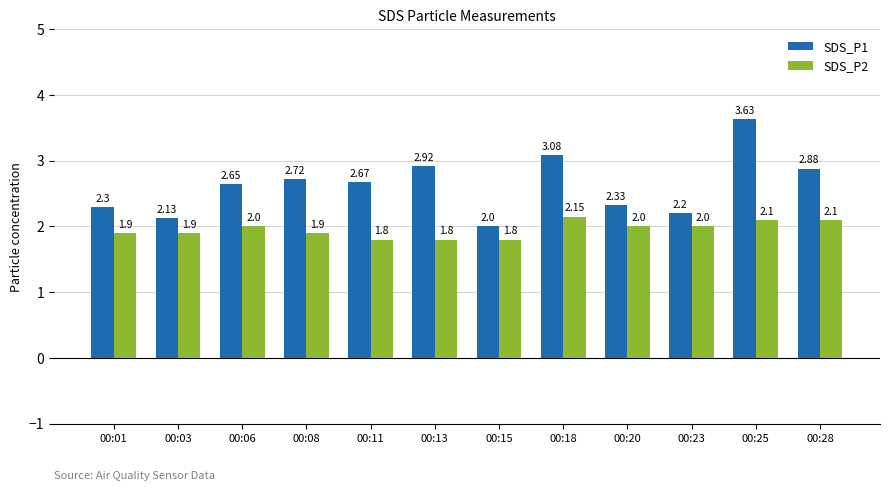

What is the spread (max minus min) of values at 00:13?

1.1